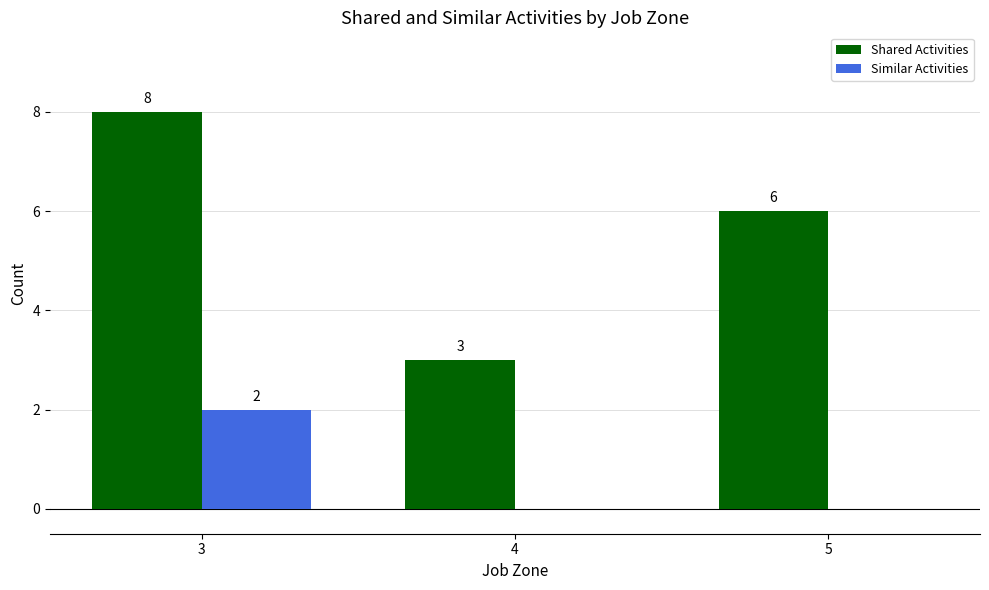

Is the value of Similar Activities at 3 greater than the value of Shared Activities at 5?

No